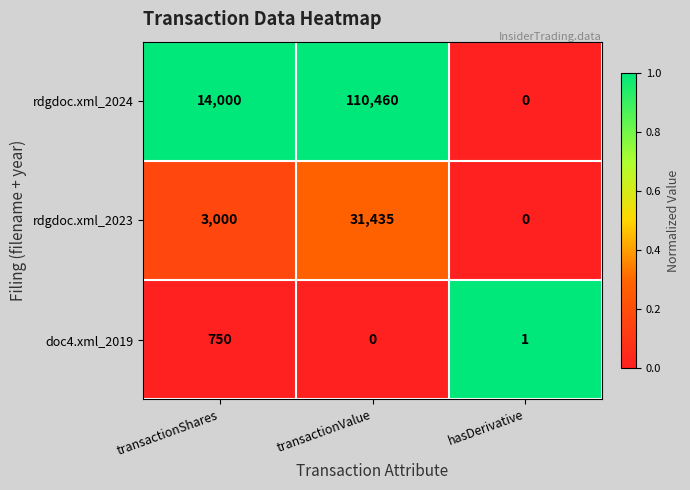

At which category does the chart reach its peak across all series?

transactionValue